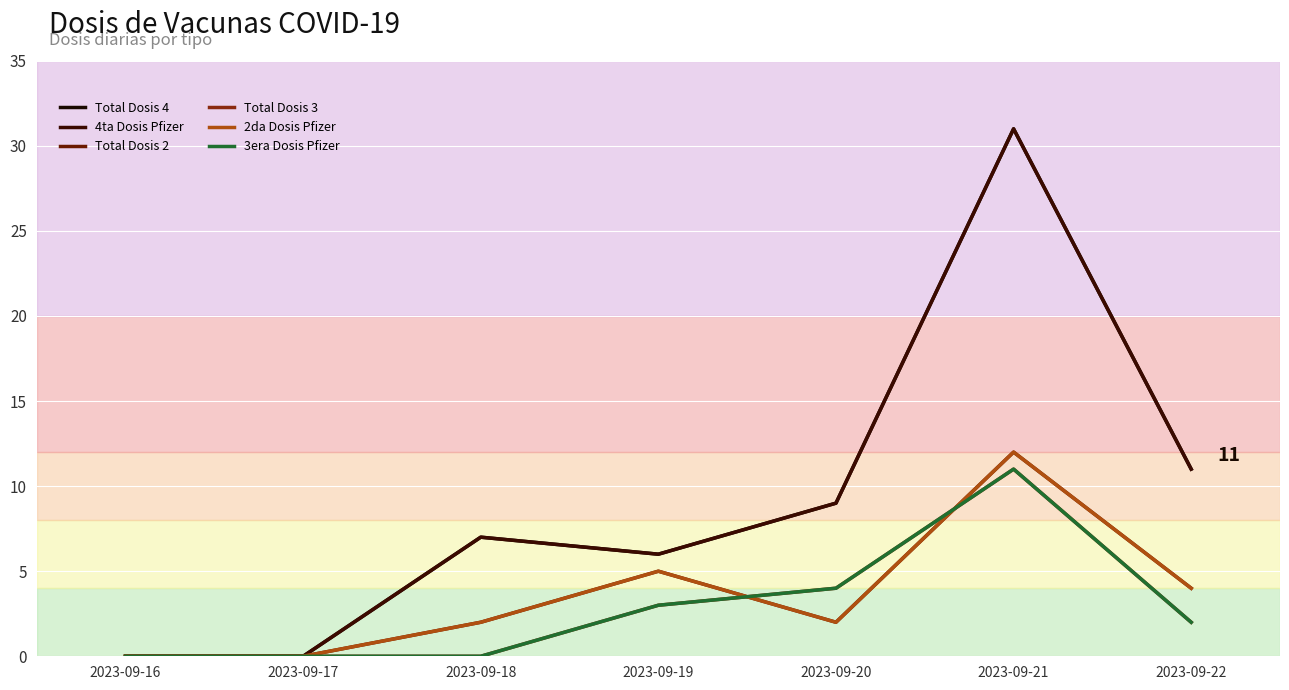

Is this an area chart (filled region under the line)?

No